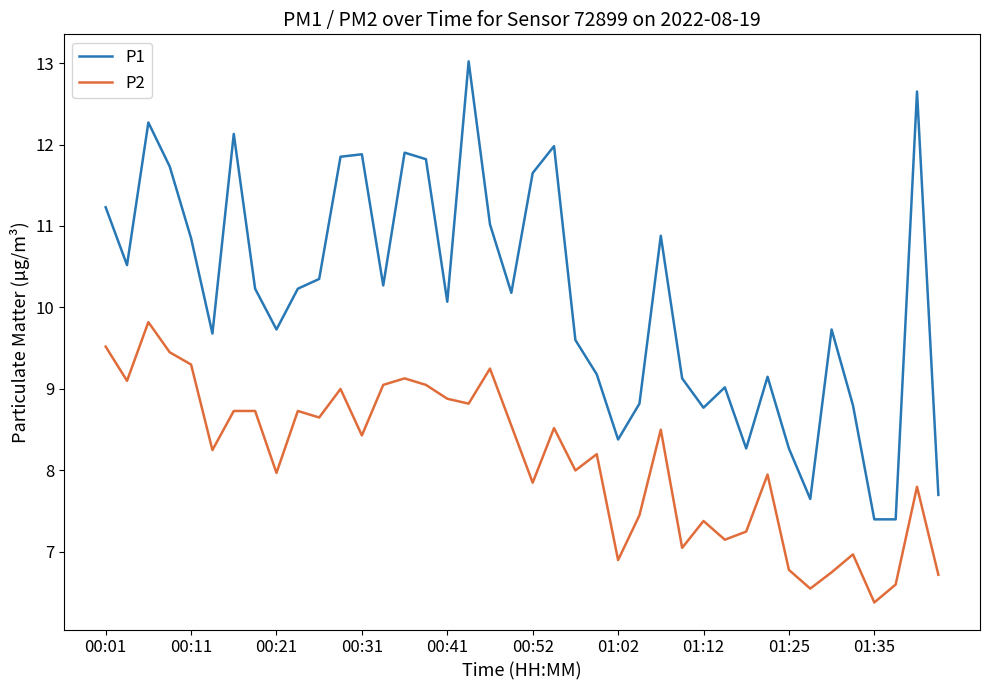

What is the maximum value shown in the chart?

13.0